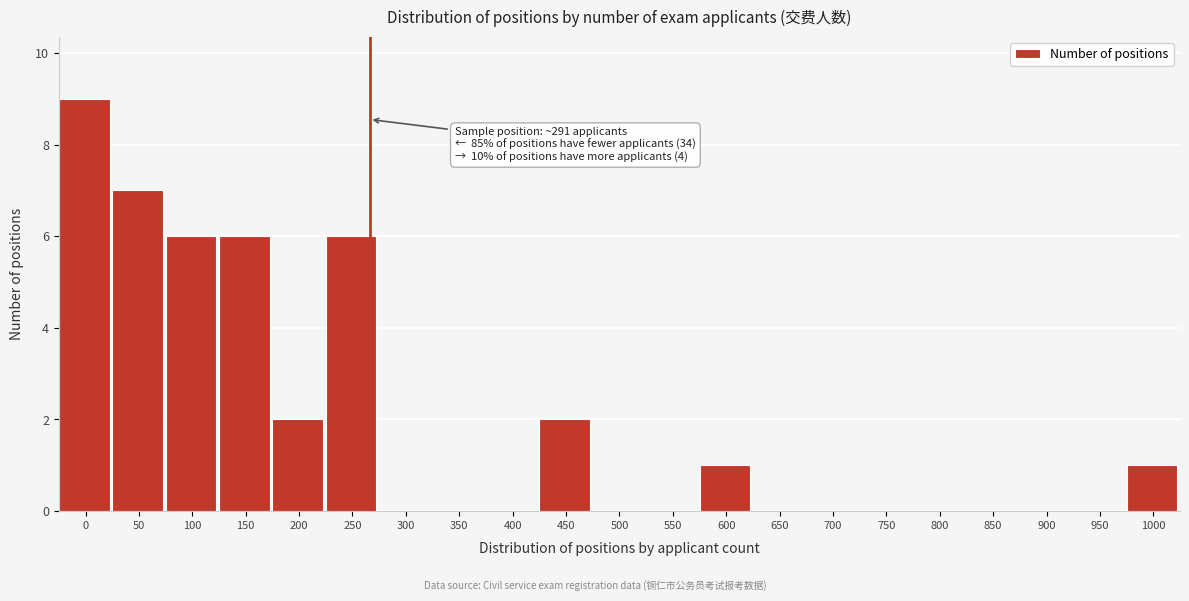

Reading right to left, extract all data points from this chart.

1000=1	950=0	900=0	850=0	800=0	750=0	700=0	650=0	600=1	550=0	500=0	450=2	400=0	350=0	300=0	250=6	200=2	150=6	100=6	50=7	0=9